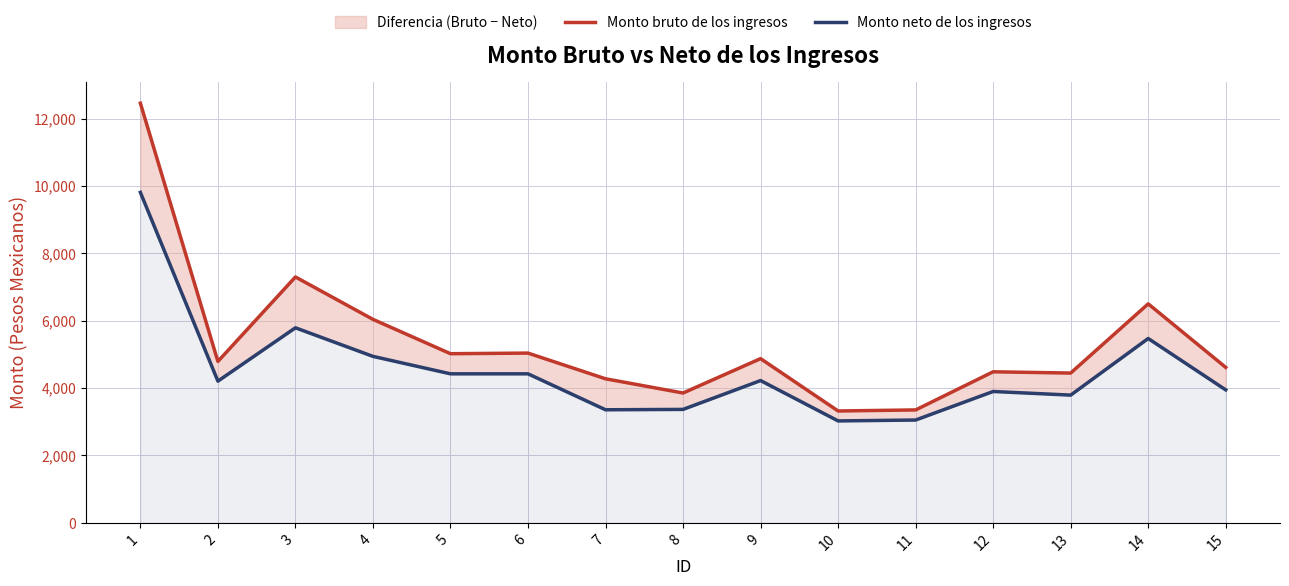

Is it true that Monto bruto de los ingresos equals 5021.4 at 5?

True